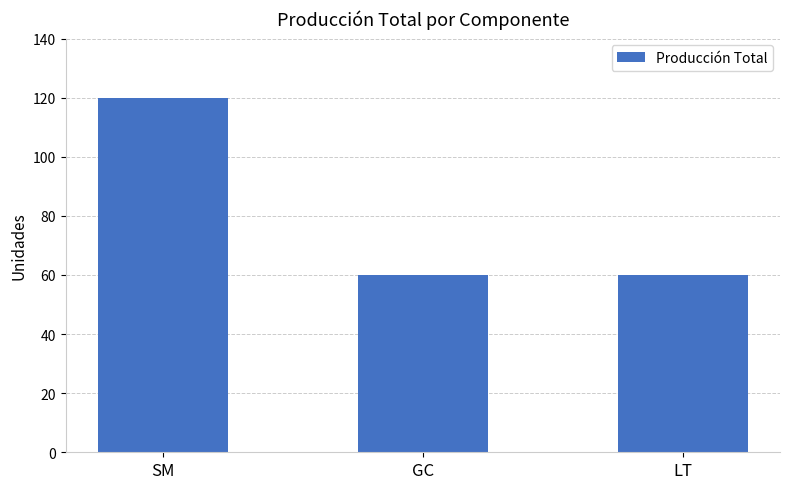

Which has a higher value, SM or GC?

SM